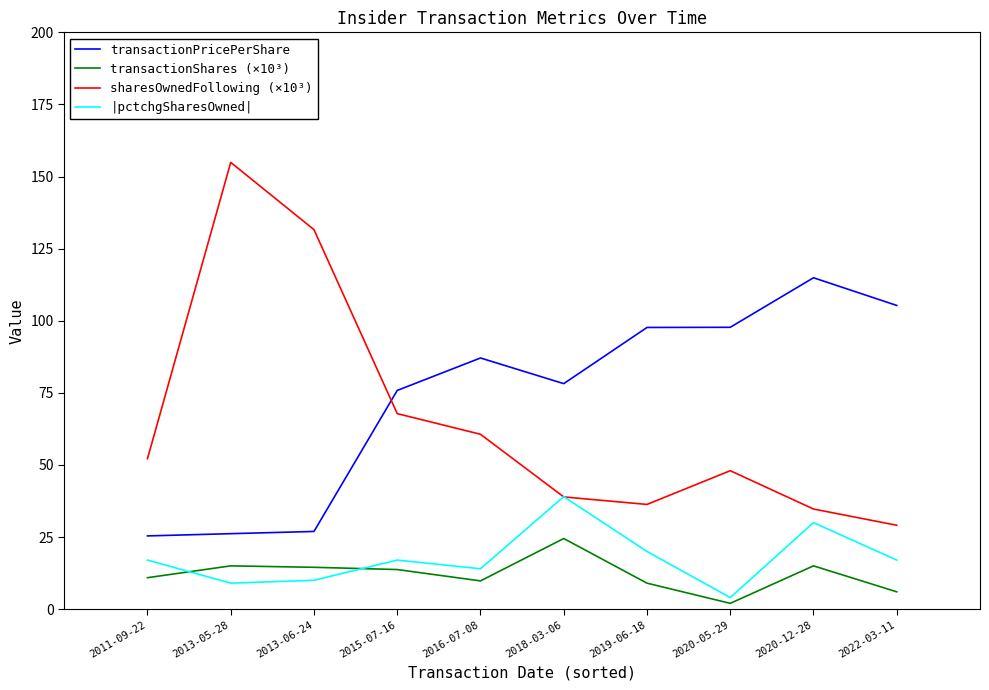

True or false: sharesOwnedFollowing (×10³) and transactionShares (×10³) cross at least once.

False